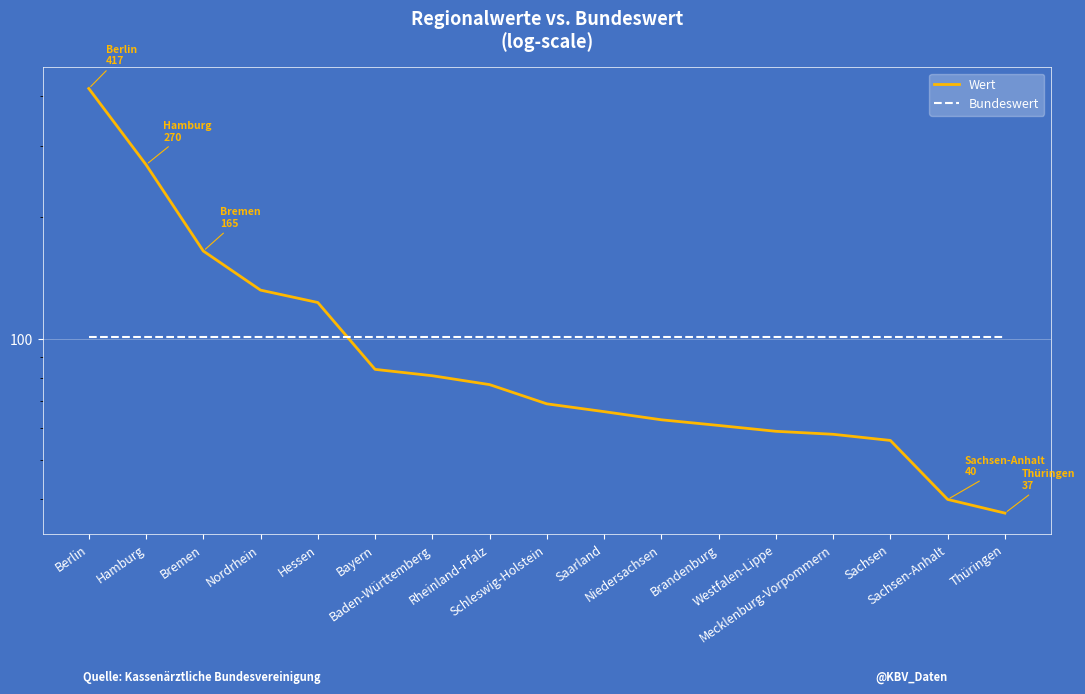

Count the number of data series in this chart.

2